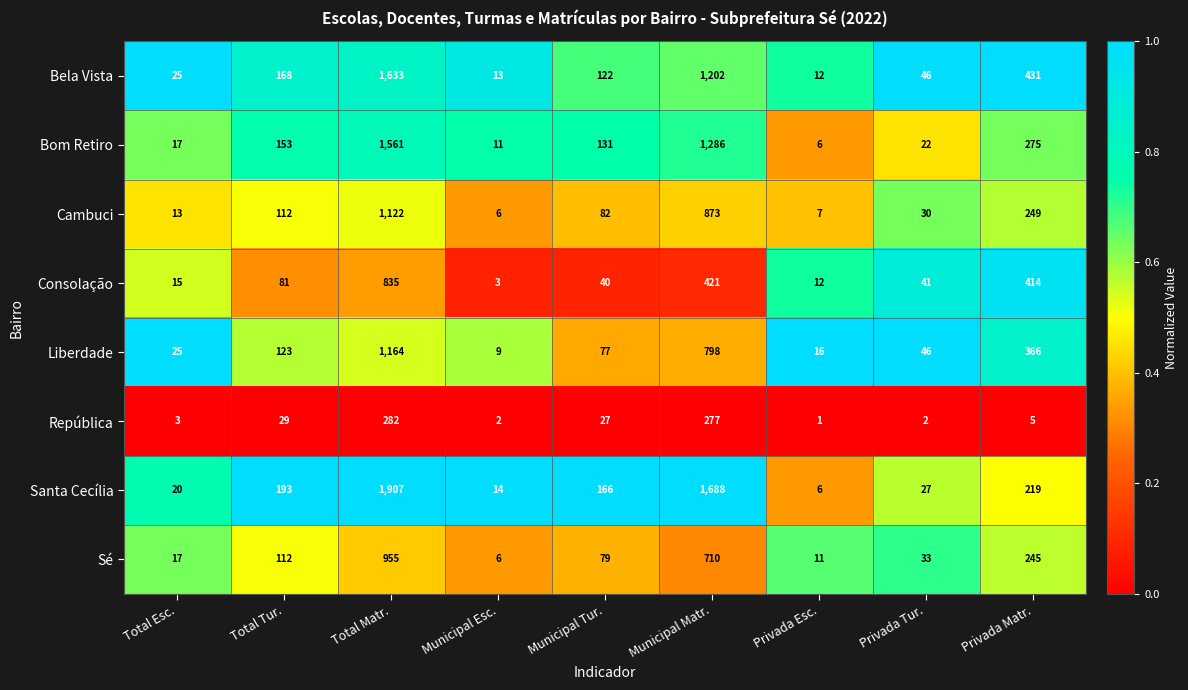

The Cambuci series shows 7 at Total Esc.. True or false?

False